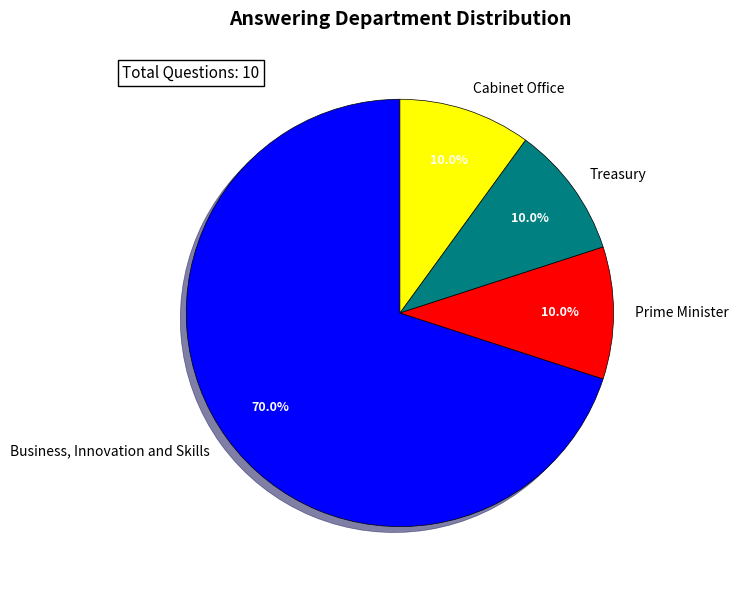

What is the largest slice in the pie chart?

Business, Innovation and Skills